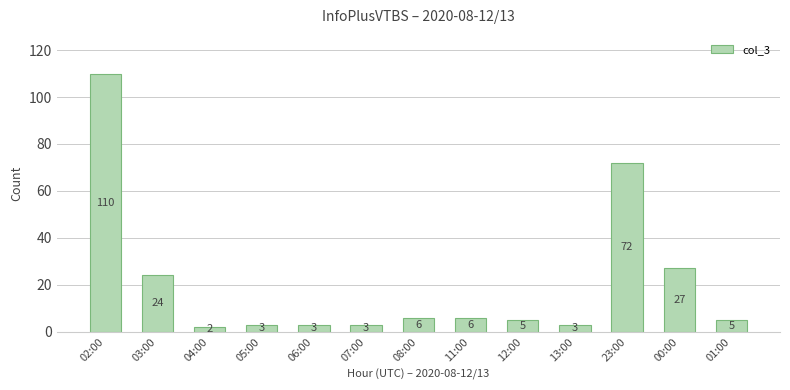

What is the sum of the values at 13:00 and 04:00?

5